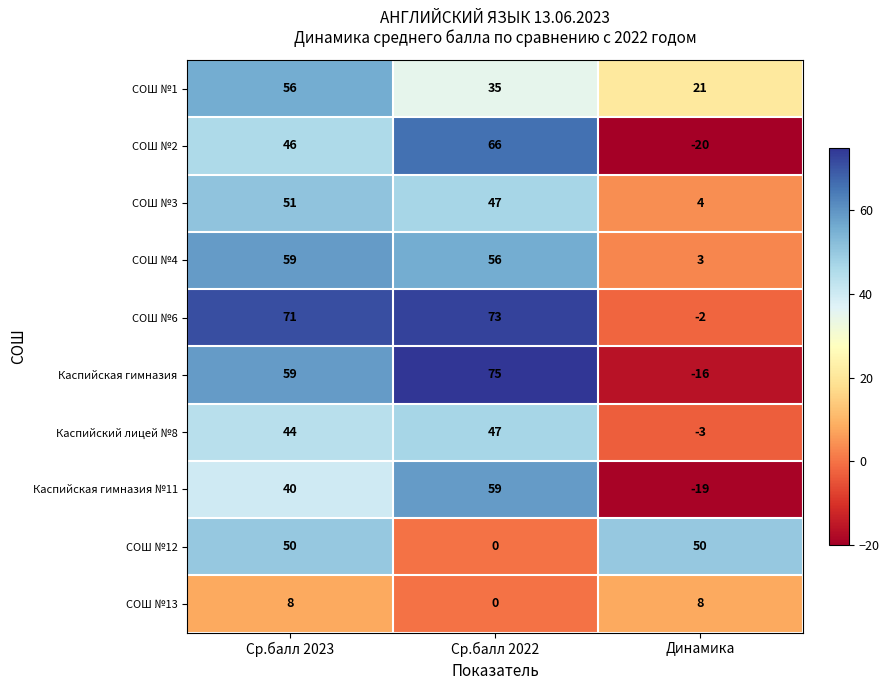

Rank the categories by СОШ №4 value from highest to lowest.

Ср.балл 2023, Ср.балл 2022, Динамика